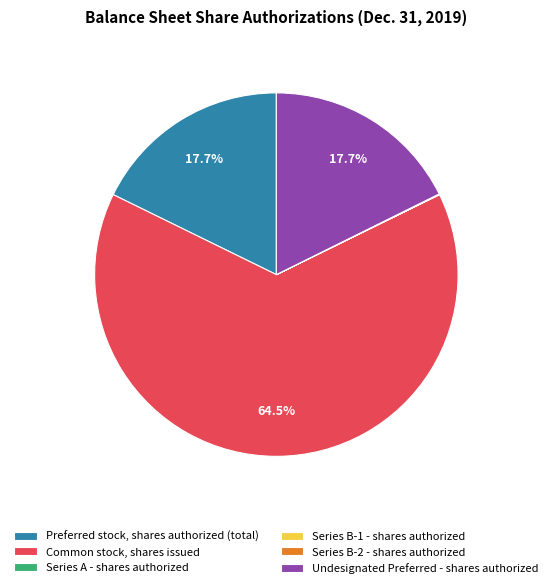

Which category has the biggest portion of the pie?

Common stock, shares issued